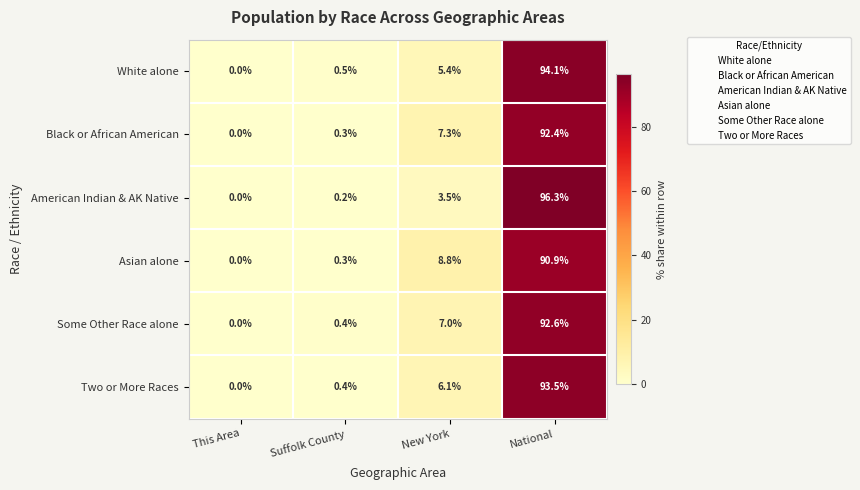

Rank the series by their maximum value, from highest to lowest.

American Indian & AK Native, White alone, Two or More Races, Some Other Race alone, Black or African American, Asian alone